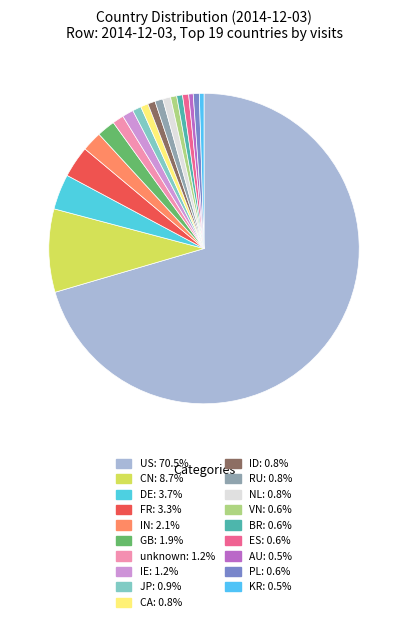

How many slices are in this pie chart?

19